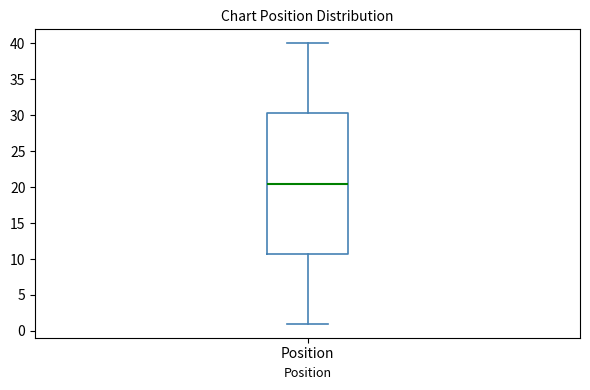

Where does the median line of the box for Position sit on the y-axis? The values are not printed on the chart, so give them approximately, as read against the axis.

20.5